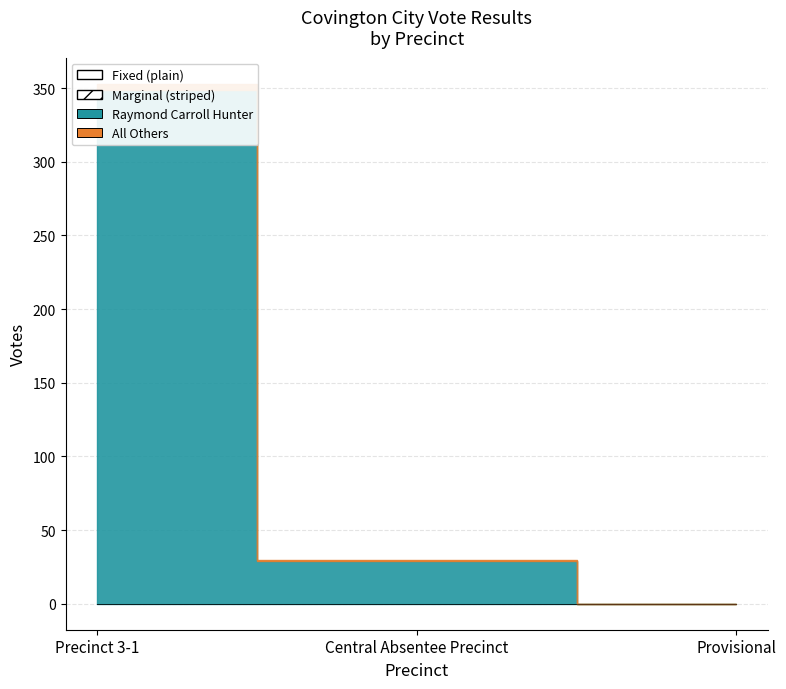

How many values in Raymond Carroll Hunter are above zero?

2